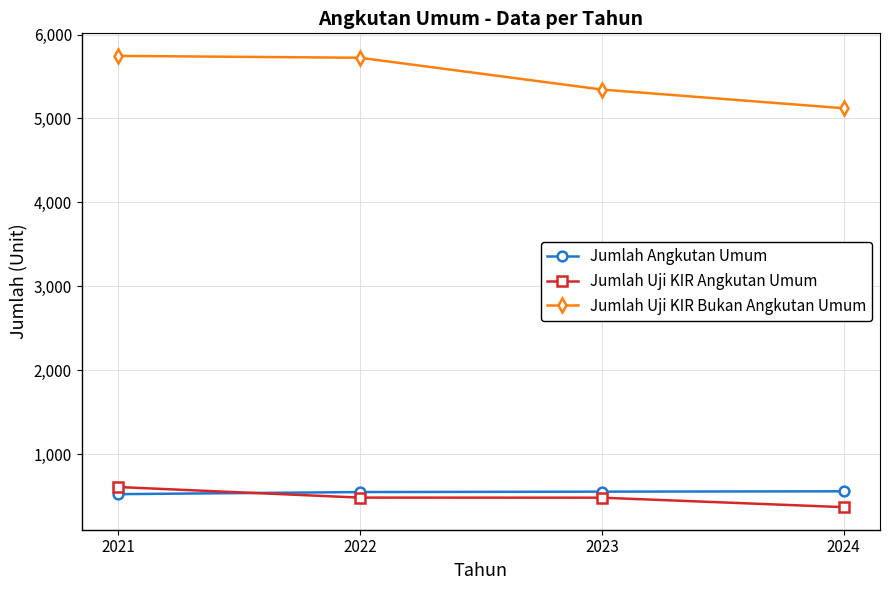

Which series has the largest total across all categories?

Jumlah Uji KIR Bukan Angkutan Umum